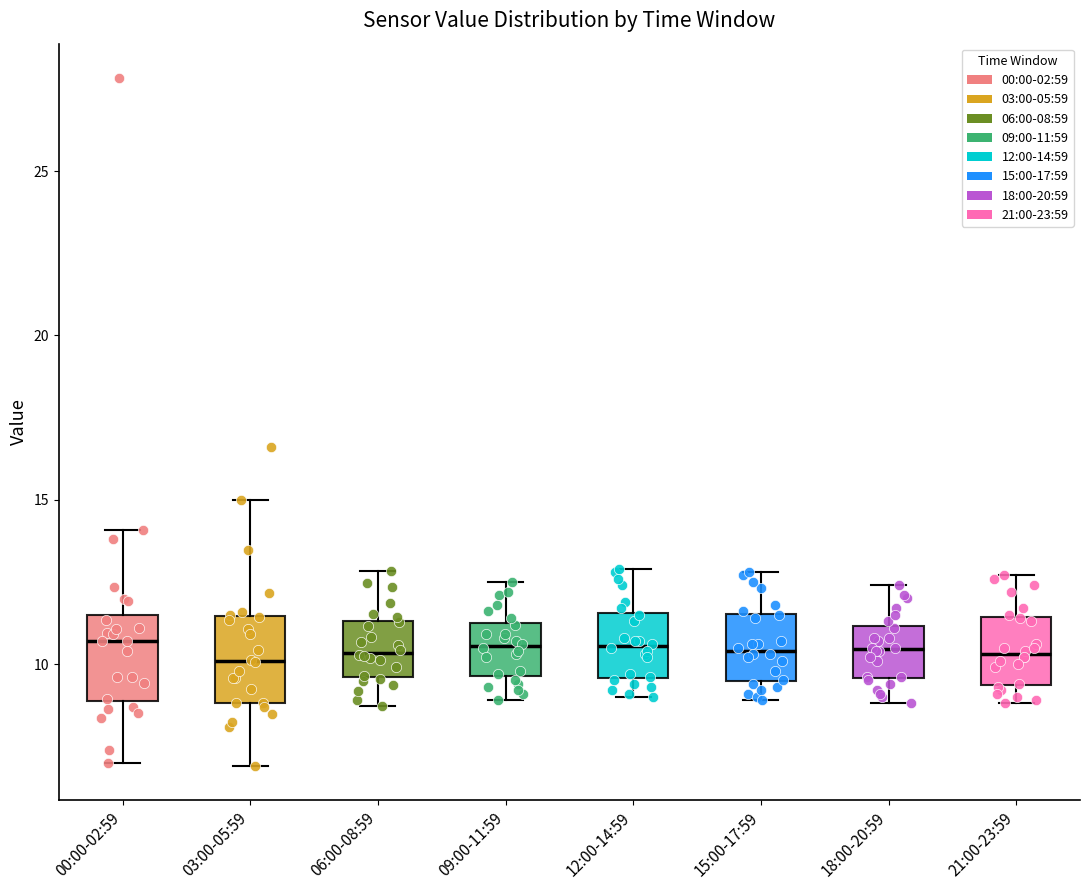

Reading left to right, read every box against the y-axis: the position of its median line, the range the box covers, and the ends of its whiskers. The values are not printed on the chart, so give them approximately, as read against the axis.

00:00-02:59: median 10.5, box 9.0 to 11.5, whiskers 7.0 to 14.0
03:00-05:59: median 10.0, box 9.0 to 11.5, whiskers 7.0 to 15.0
06:00-08:59: median 10.5, box 9.5 to 11.5, whiskers 8.5 to 13.0
09:00-11:59: median 10.5, box 9.5 to 11.5, whiskers 9.0 to 12.5
12:00-14:59: median 10.5, box 9.5 to 11.5, whiskers 9.0 to 13.0
15:00-17:59: median 10.5, box 9.5 to 11.5, whiskers 9.0 to 13.0
18:00-20:59: median 10.5, box 9.5 to 11.0, whiskers 9.0 to 12.5
21:00-23:59: median 10.5, box 9.5 to 11.5, whiskers 9.0 to 12.5